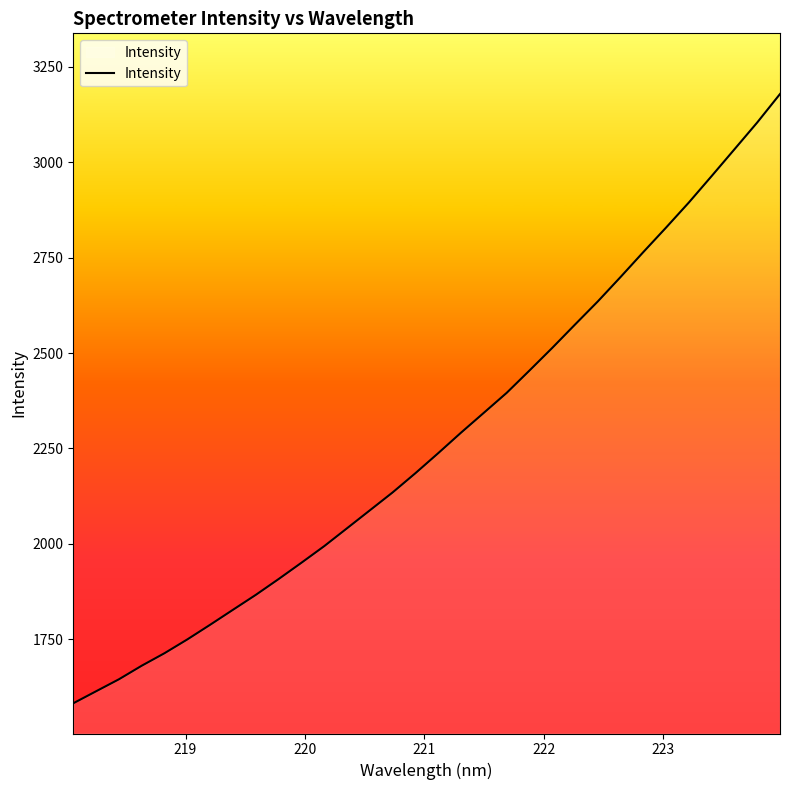

What is the greatest value displayed?

3178.3